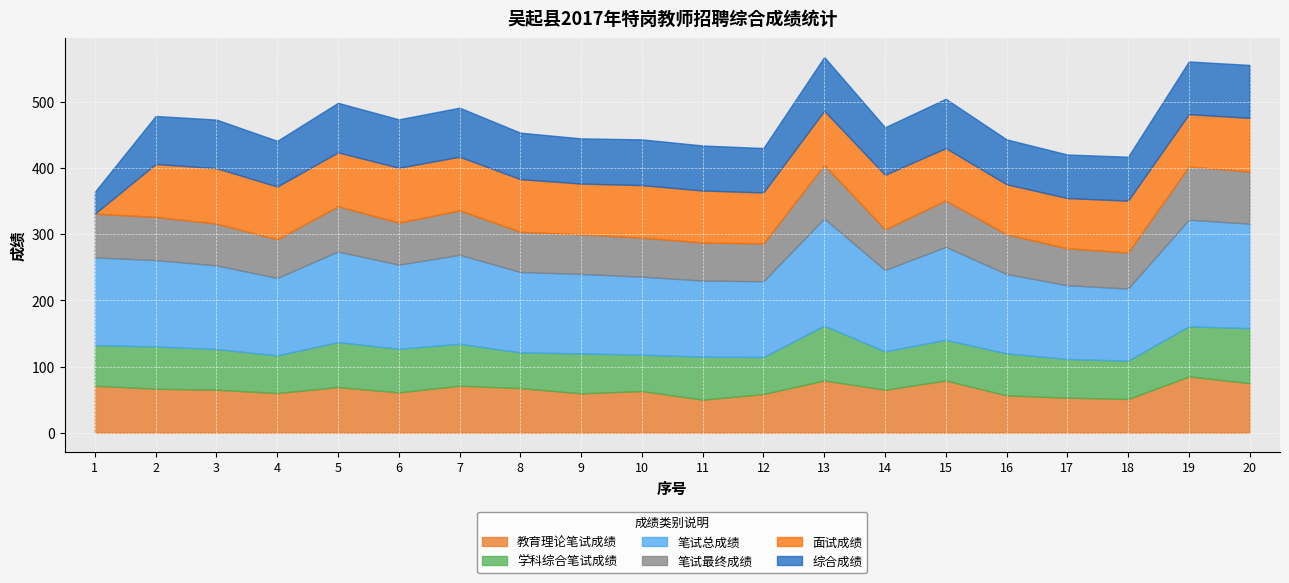

What is the difference between the highest and lowest values at 17?

58.5